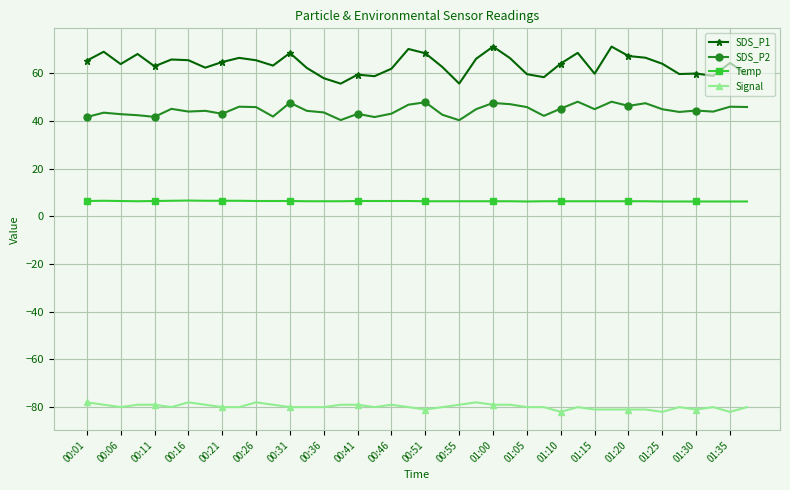

What is the value of the Temp point at the 25th from the left?

6.3